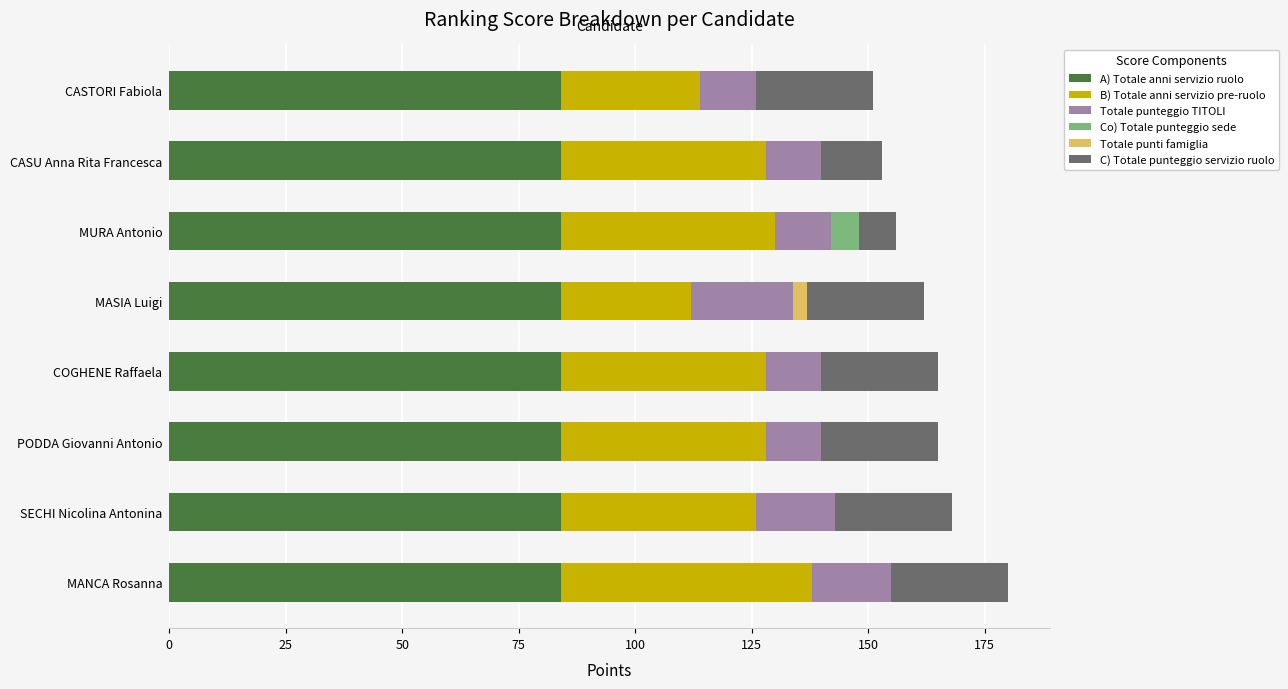

What is the highest value of the A) Totale anni servizio ruolo series?

84